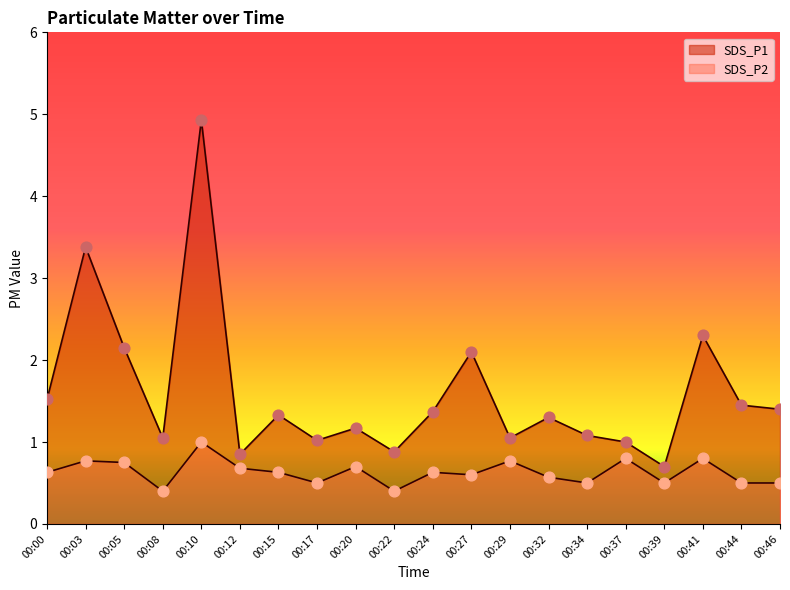

Is the value of SDS_P2 at 00:24 greater than the value of SDS_P1 at 00:44?

No